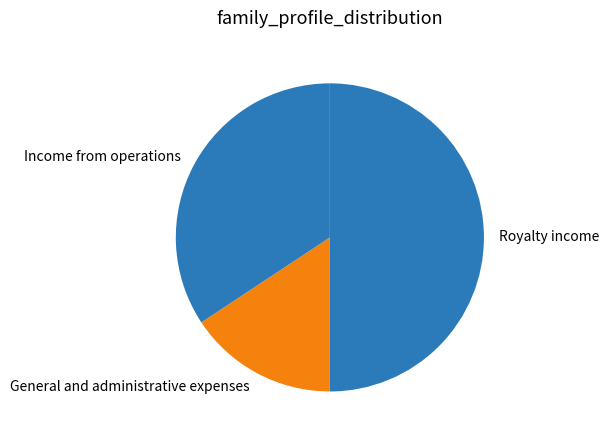

Is the sum of Royalty income and General and administrative expenses greater than half?

Yes